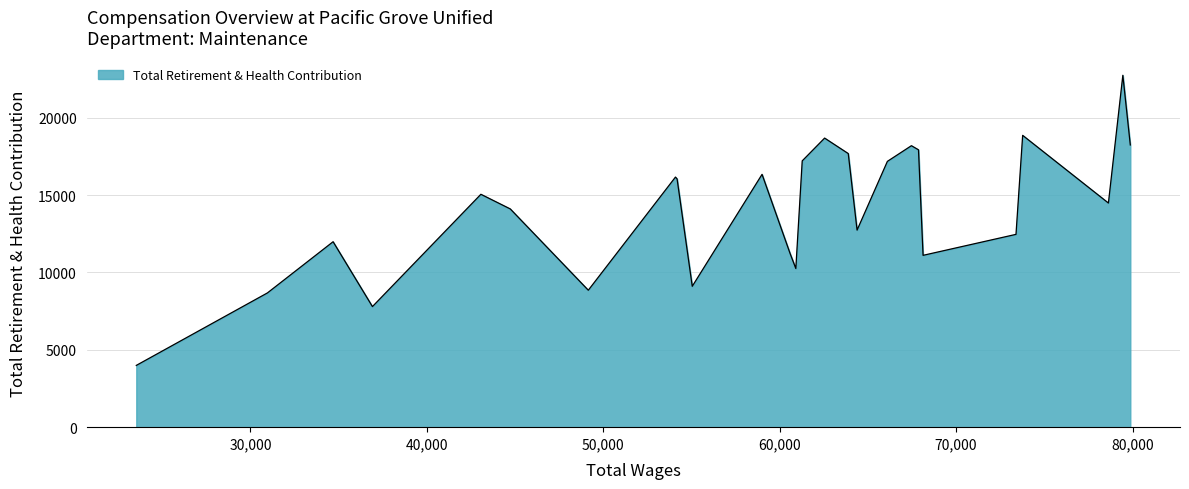

What is the difference between the maximum and minimum values?

18756